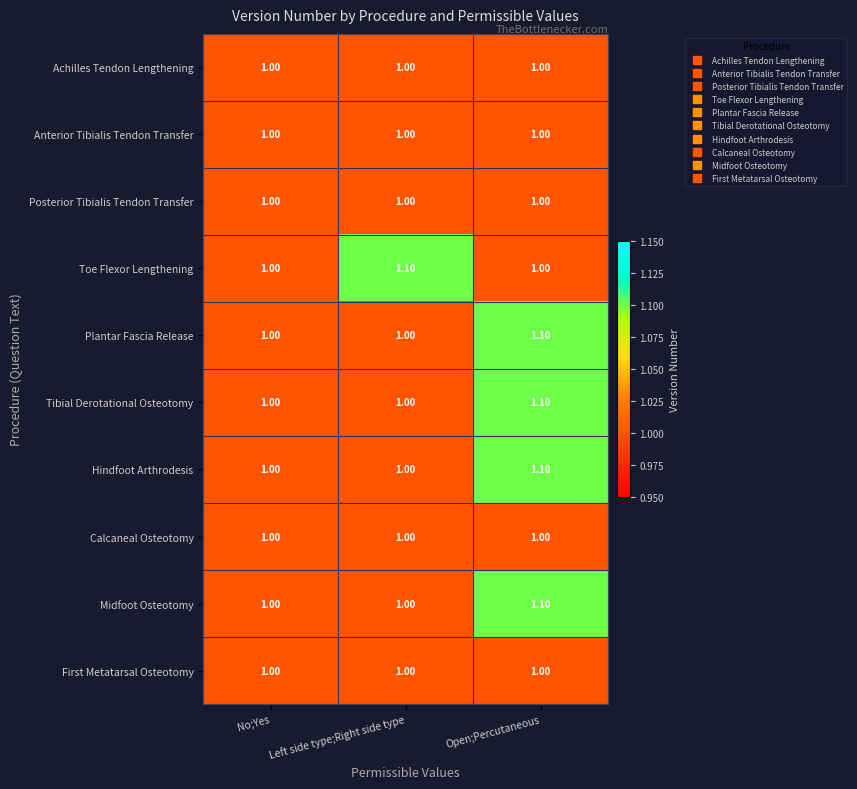

What is the average value of the First Metatarsal Osteotomy series?

1.0